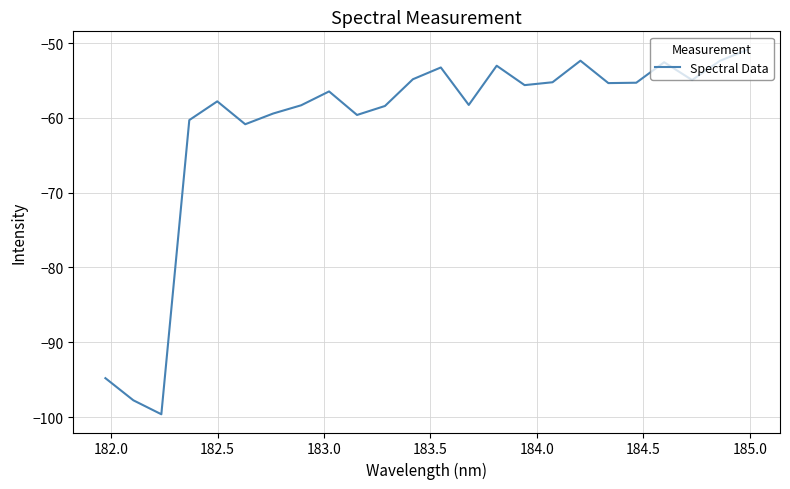

What is the greatest value displayed?

-50.9